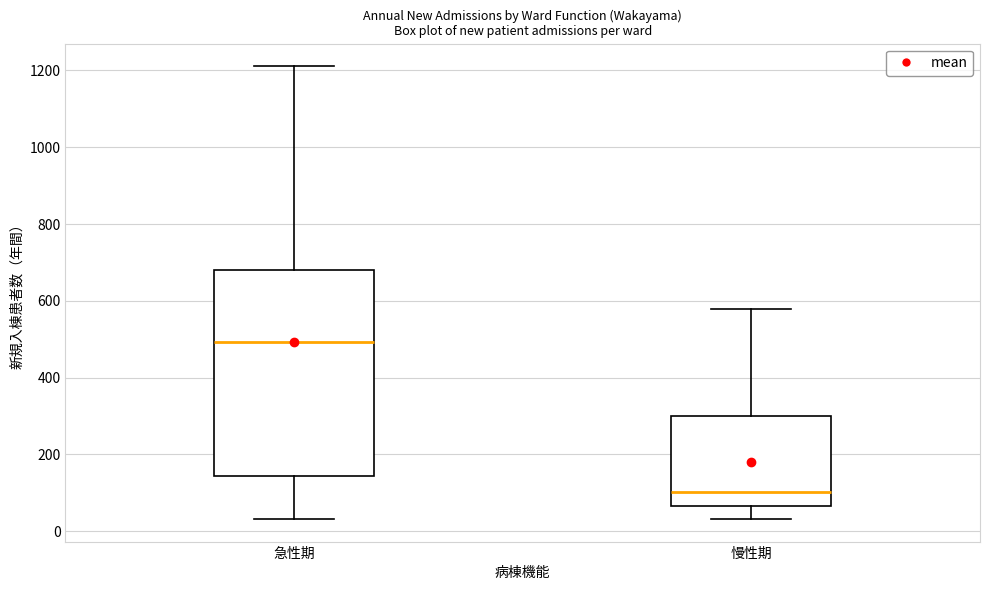

Reading left to right, transcribe this box plot: for each box, give where its median line is, the range the box spans, and where its two whiskers end, as read against the y-axis. The values are not printed on the chart, so give them approximately, as read against the axis.

急性期: median 500, box 140 to 680, whiskers 40 to 1220
慢性期: median 100, box 60 to 300, whiskers 40 to 580